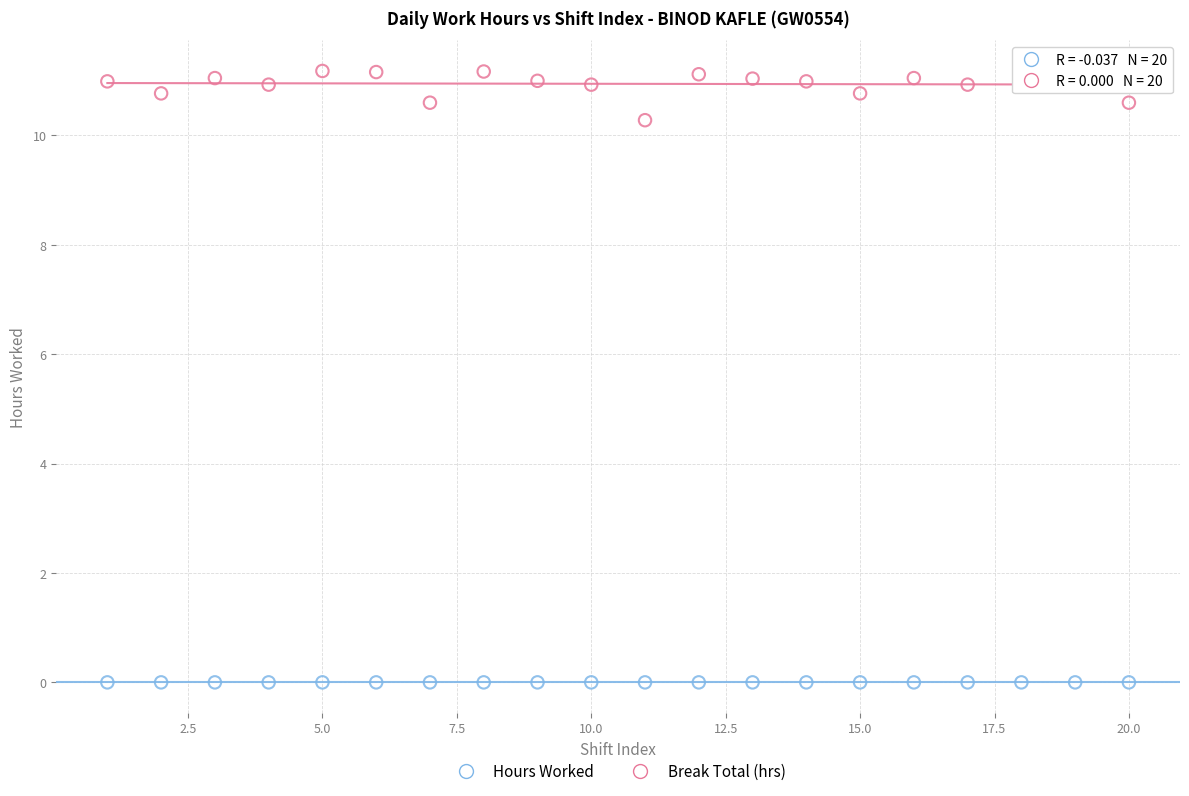

Which series reaches the minimum Y coordinate?

Break Total (hrs)